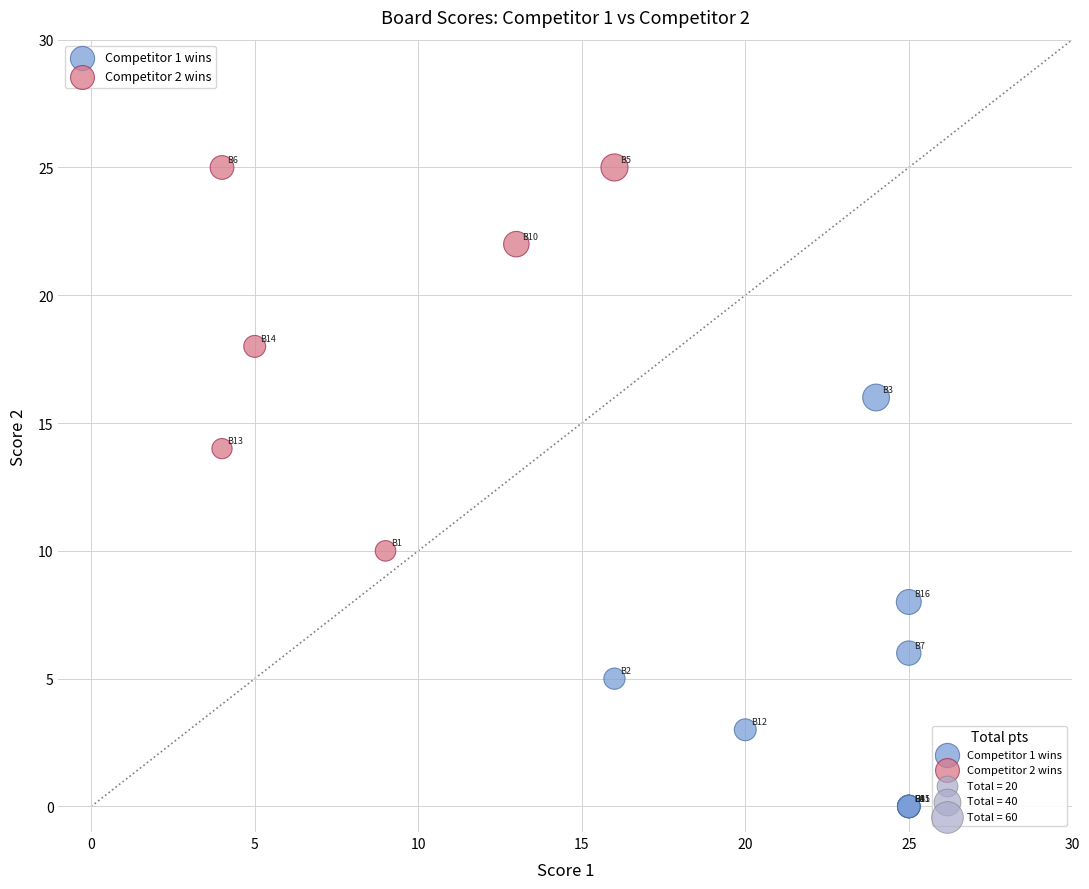

Which series contains the lowest Y value?

Competitor 1 wins